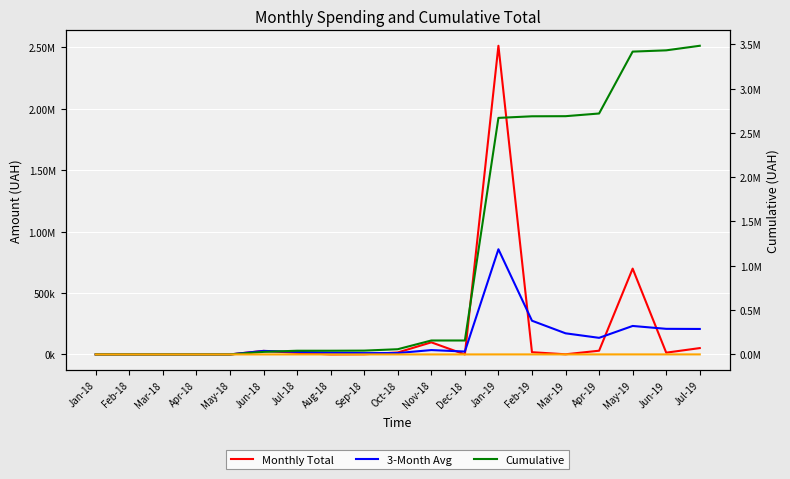

What is the sum of all Cumulative values?

21619420.4